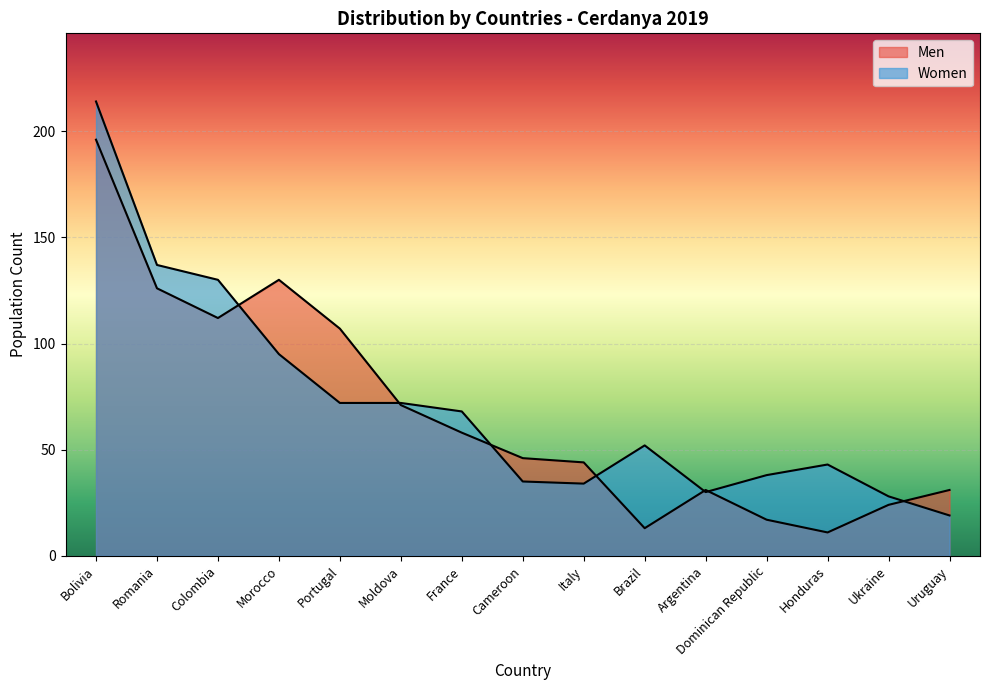

At which label is Women closest to 116?

Colombia